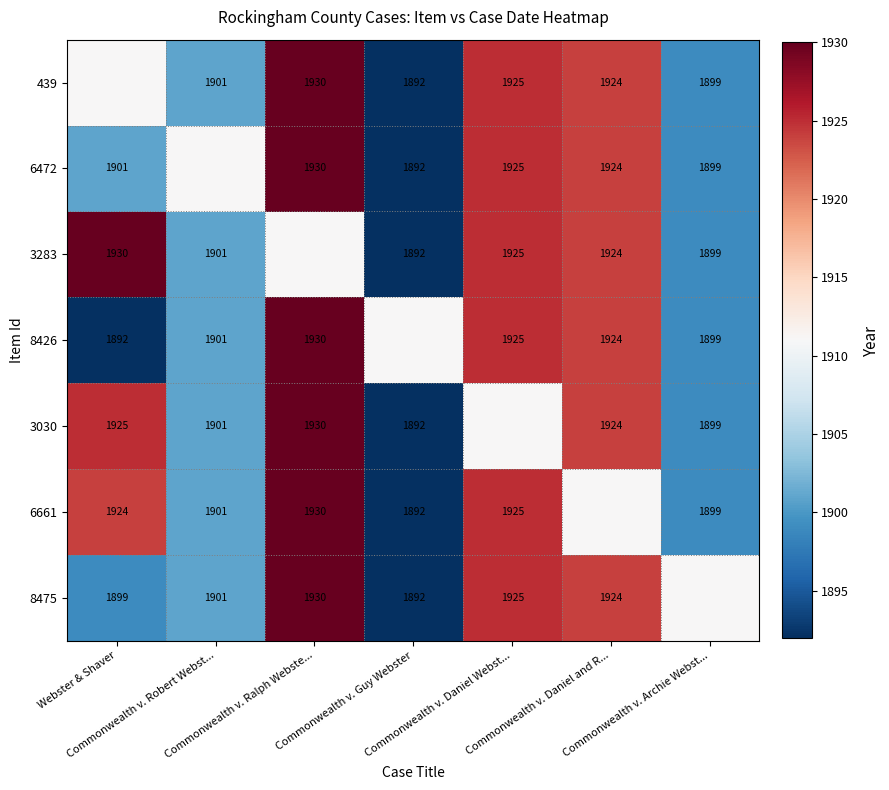

Rank the categories by 439 value from highest to lowest.

Commonwealth v. Ralph Webste..., Commonwealth v. Daniel Webst..., Commonwealth v. Daniel and R..., Webster & Shaver, Commonwealth v. Robert Webst..., Commonwealth v. Archie Webst..., Commonwealth v. Guy Webster